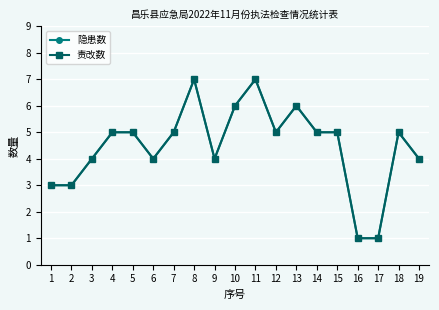

What is the highest value of the 隐患数 series?

7